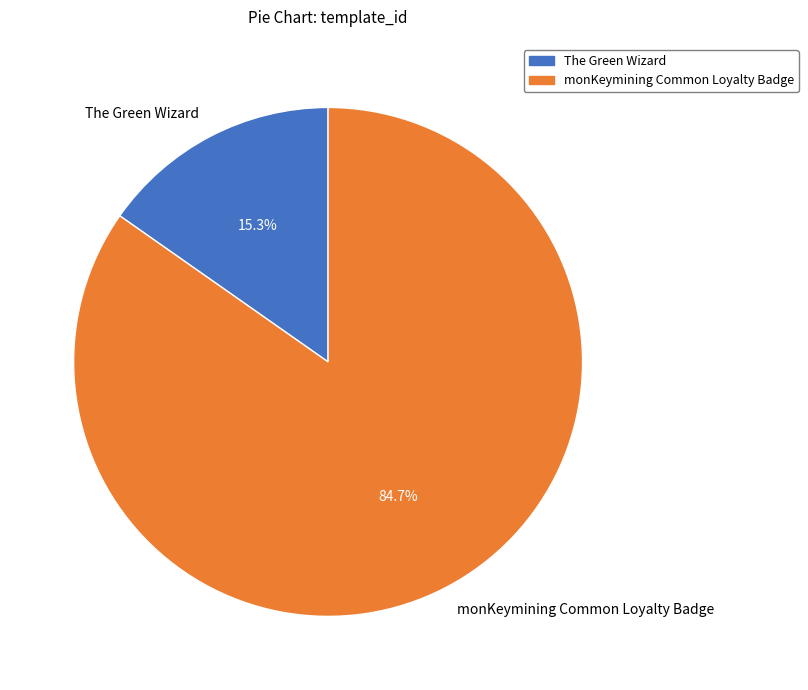

How many segments does this pie chart have?

2